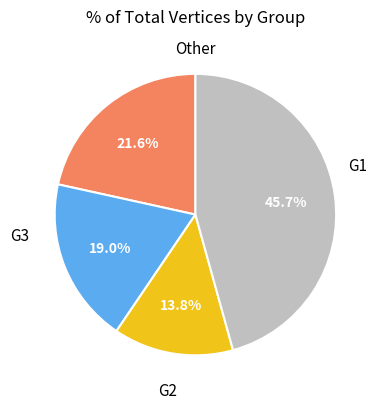

How many slices are in this pie chart?

4